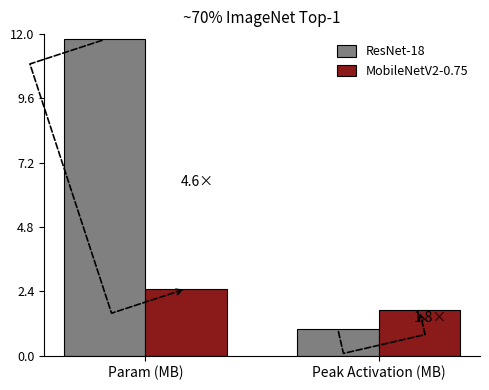

What is the label of the 2nd bar from the left?

Peak Activation (MB)